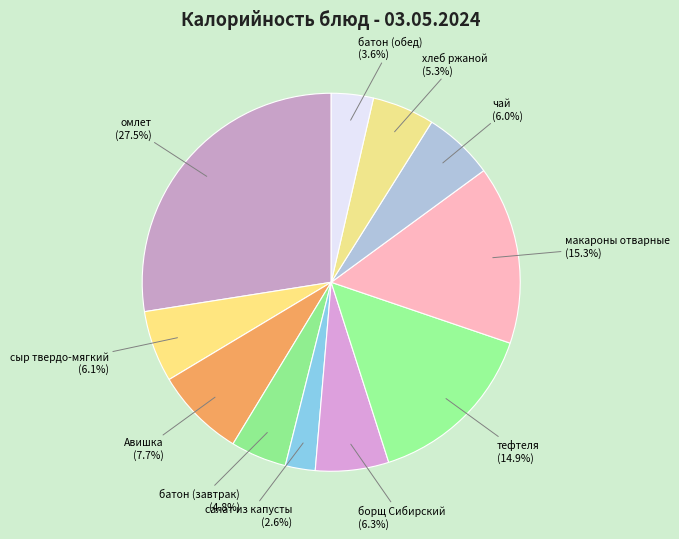

Is макароны отварные the majority of the pie?

No